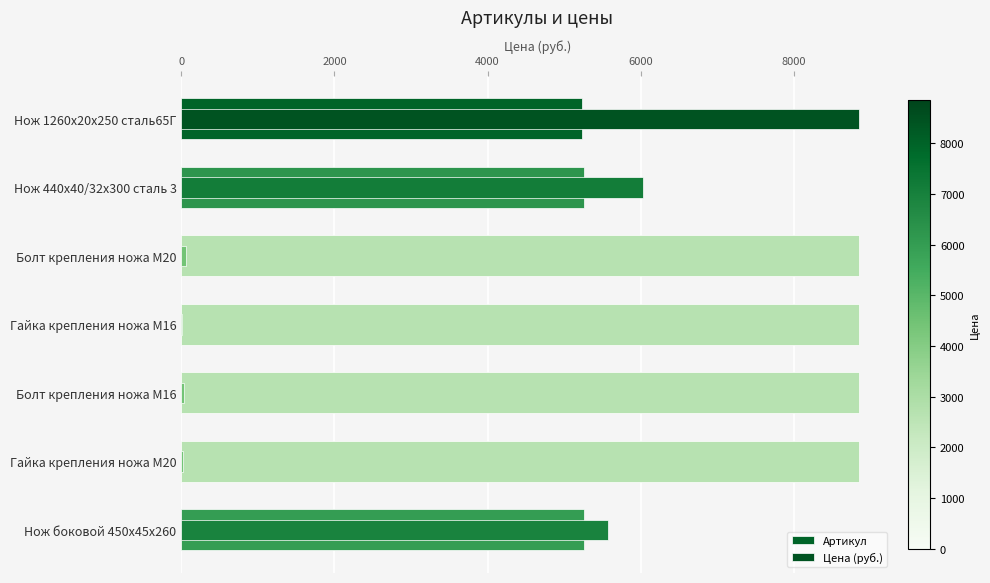

What are all the series names shown in the legend?

Артикул, Цена (руб.)